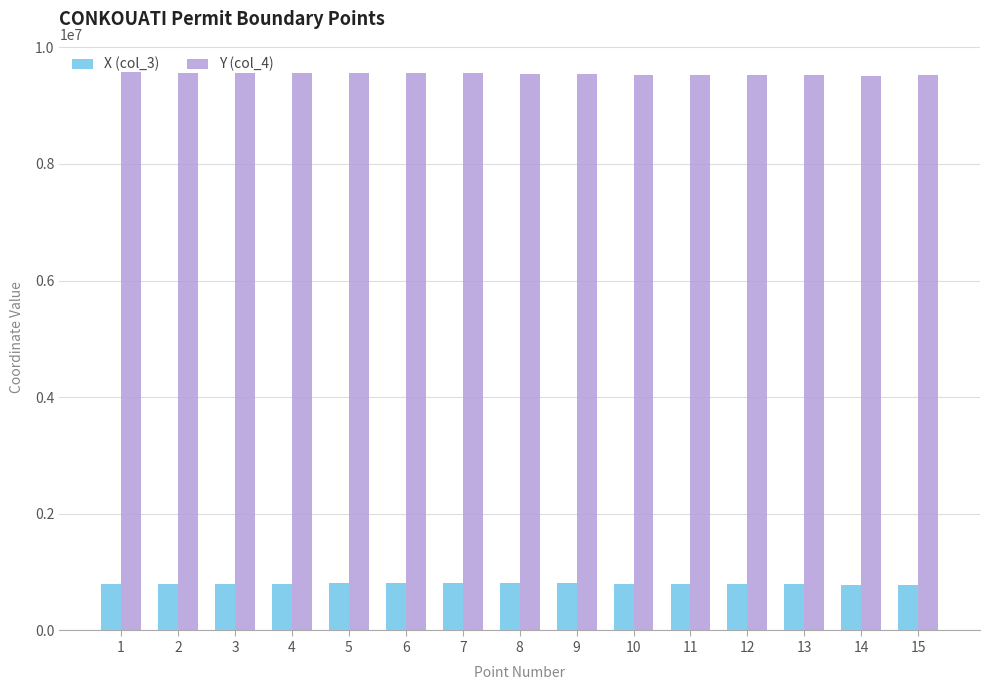

What is the value of the X (col_3) bar at the 11th from the left?

798243